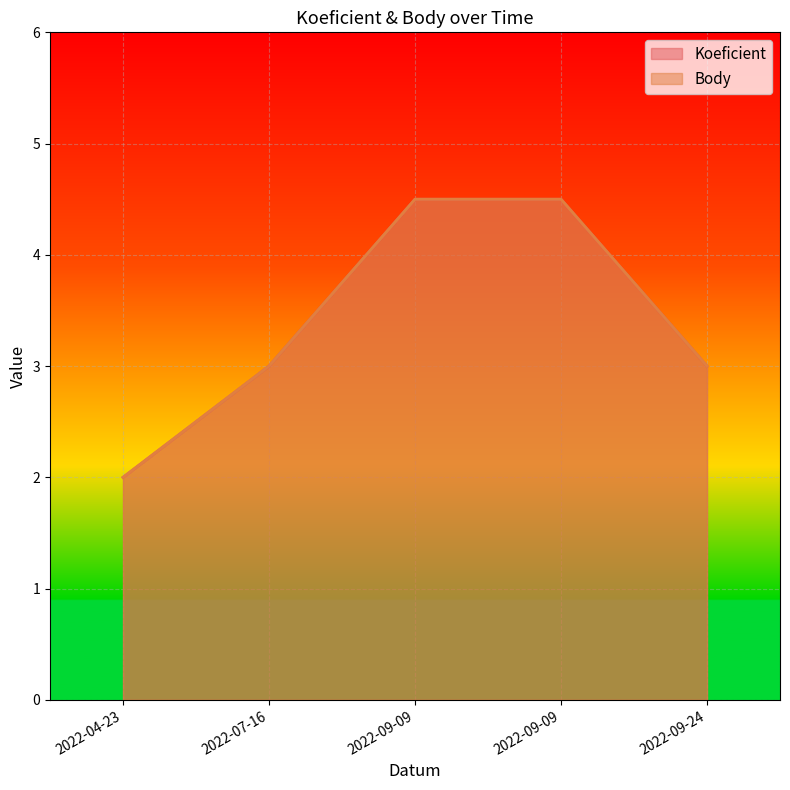

The value of Koeficient at 2022-07-16 is 3.0. True or false?

True